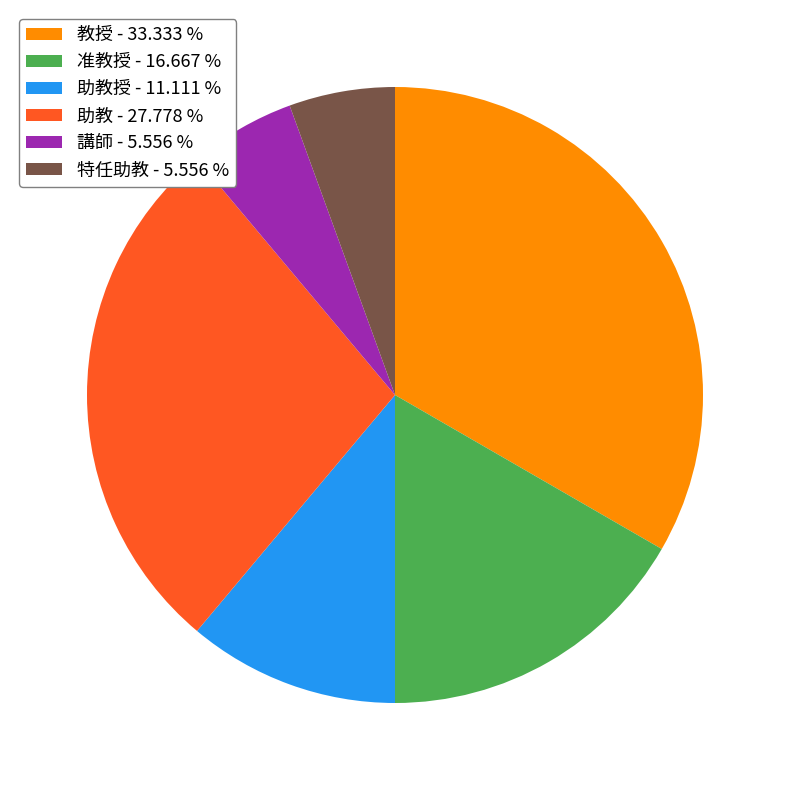

Combined, do 助教 - 27.778 % and 准教授 - 16.667 % account for over 50%?

No